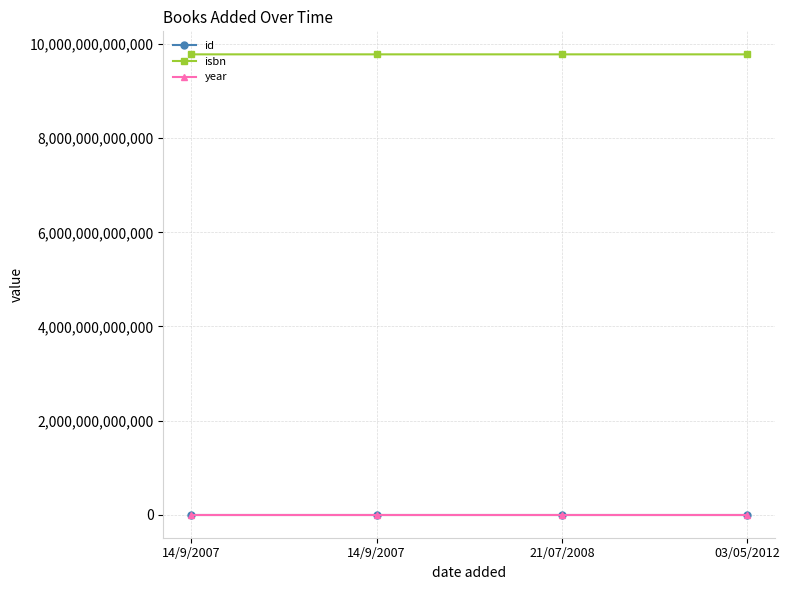

What are all the series names shown in the legend?

id, isbn, year